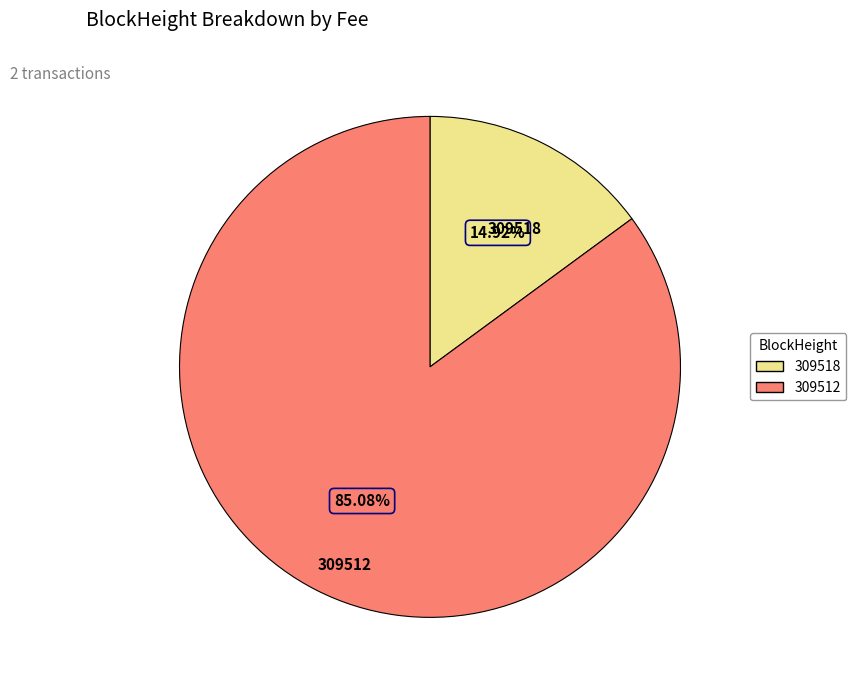

Does 309518 account for over 50% of the chart?

No